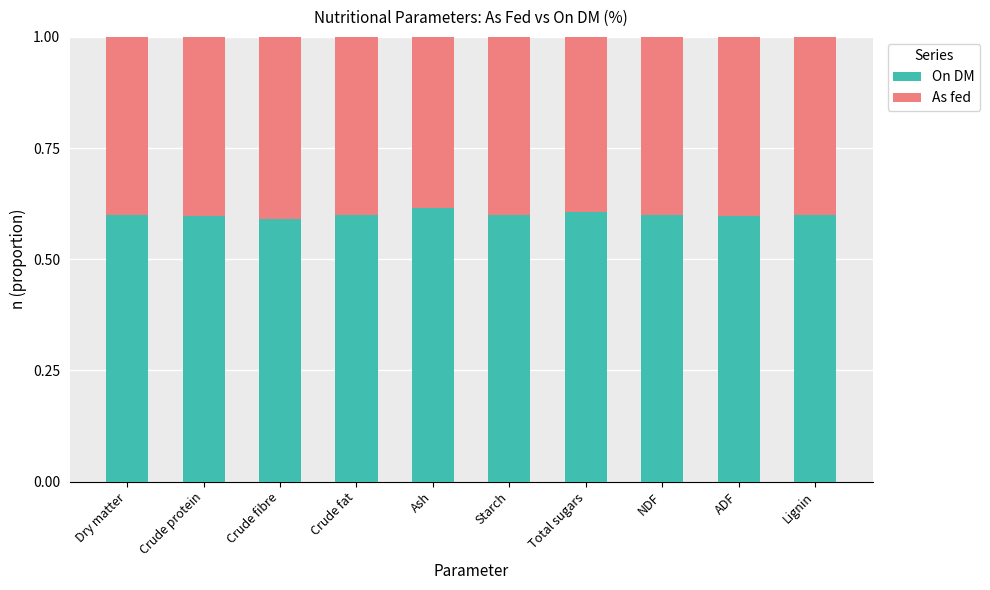

True or false: On DM has a value of 0.2 at Crude protein.

False